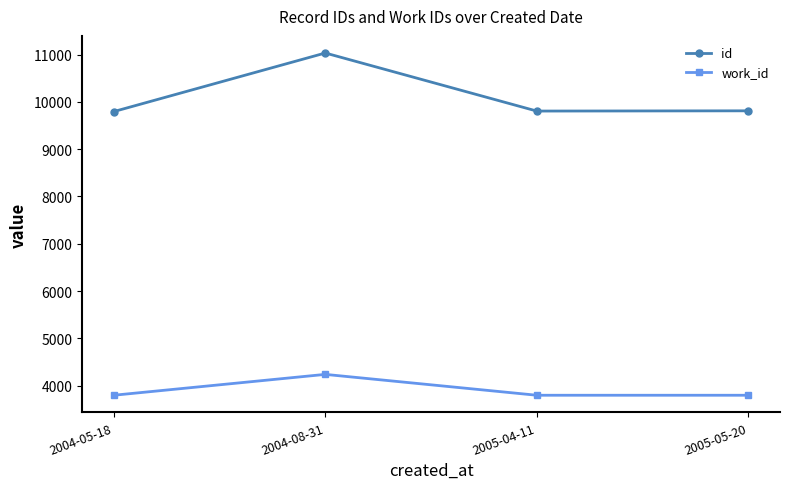

What are all the series names shown in the legend?

id, work_id